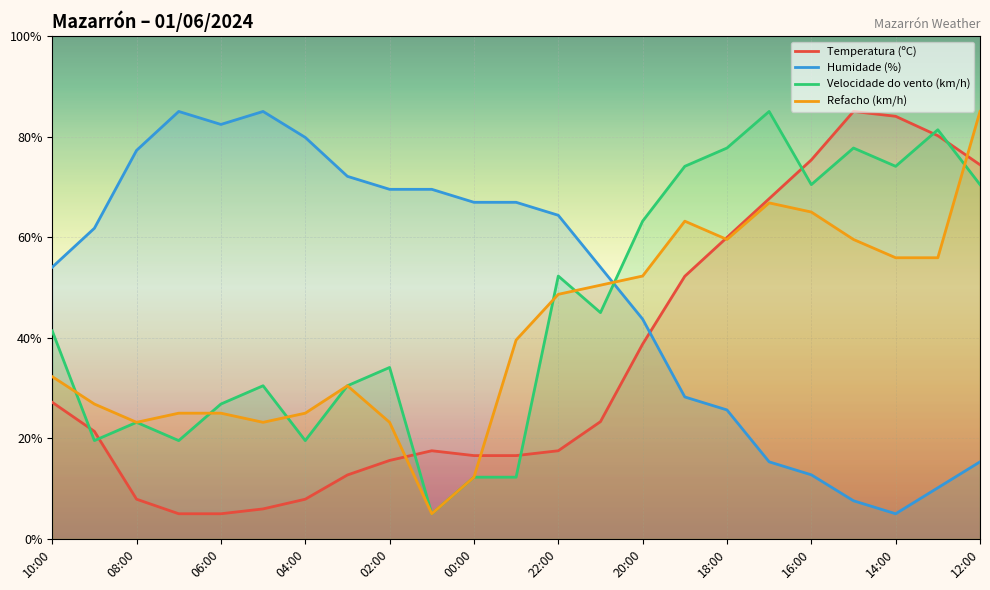

At which category is the sum across all series the highest?

12:00